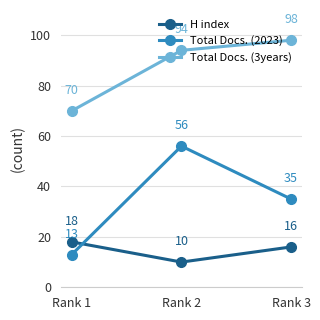

How many values in the Total Docs. (2023) series are below 35?

1